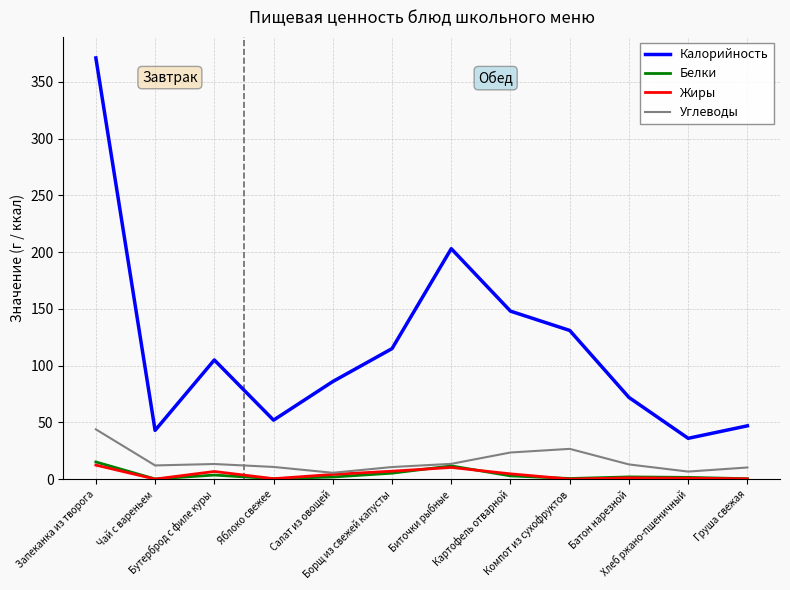

What is the maximum value for Углеводы?

43.9